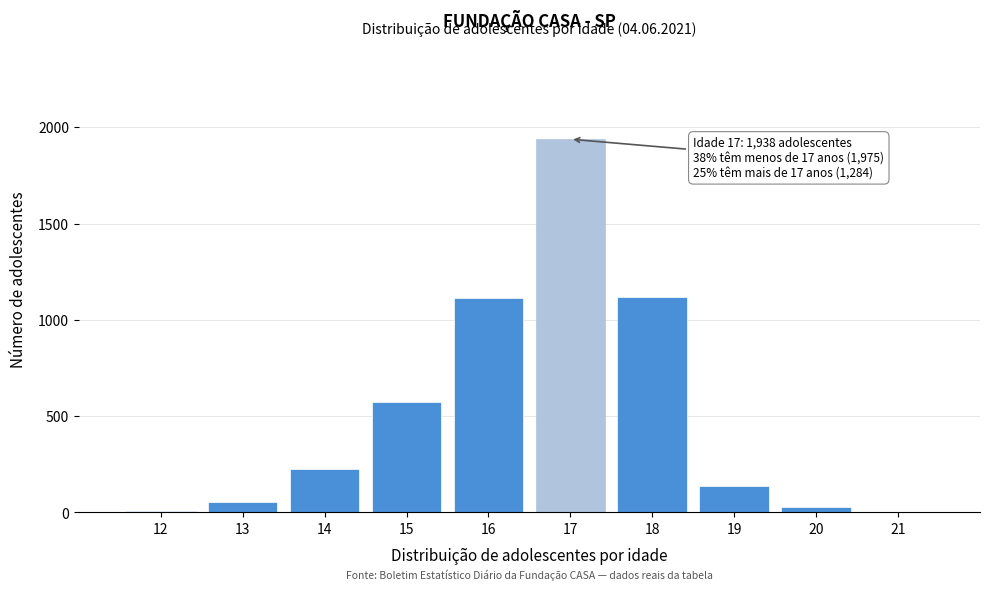

What is the sum of all values?

5197